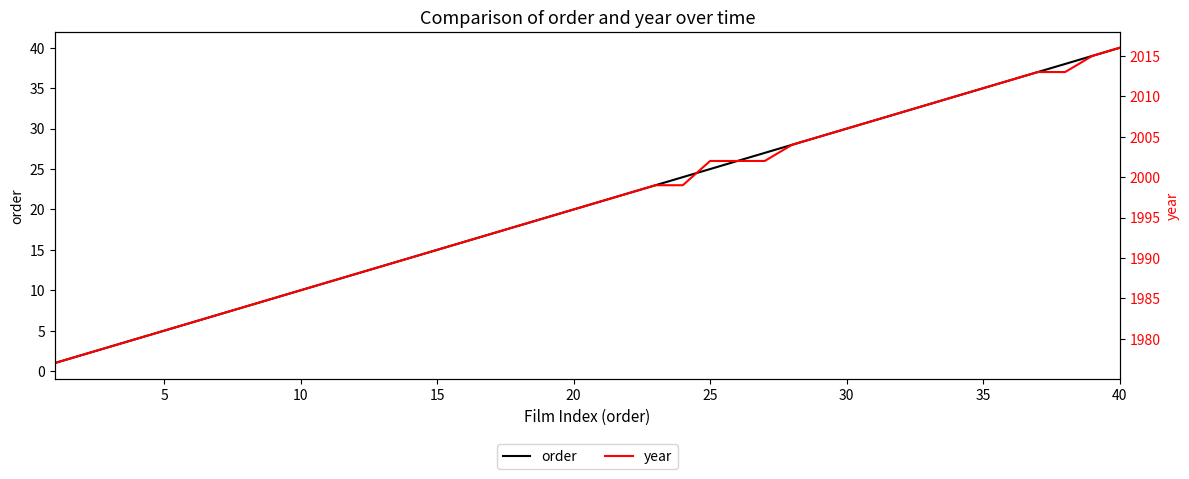

The order series shows 22 at 15. True or false?

False